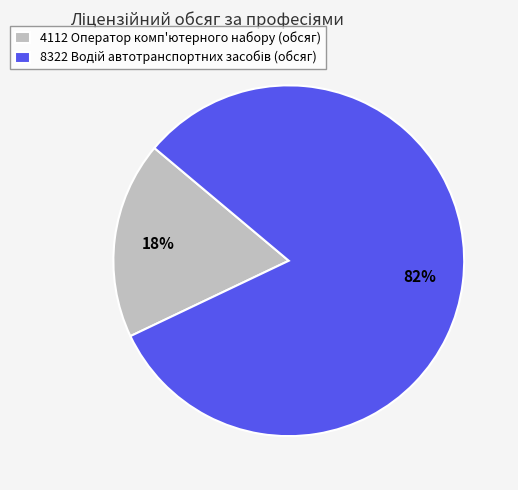

To the nearest percent, what percentage of the pie is 4112 Оператор комп'ютерного набору (обсяг)?

18%